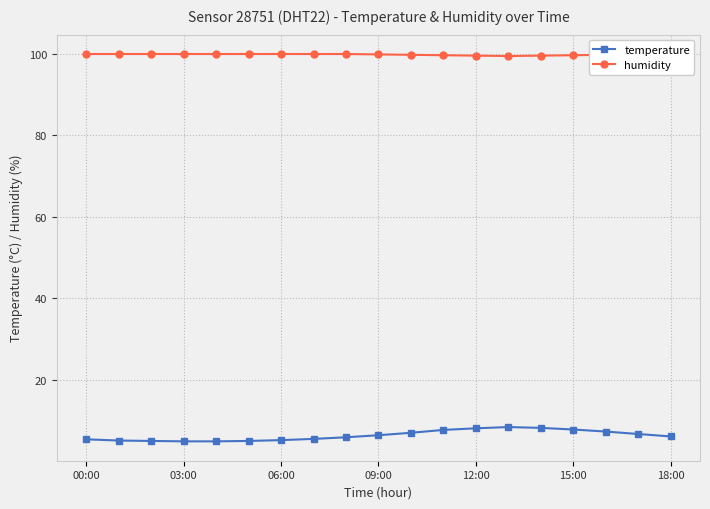

Is it true that temperature equals 1.8 at 03:00?

False